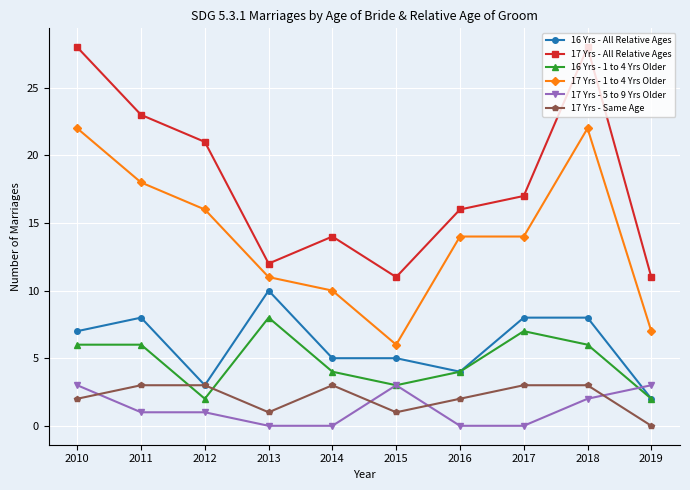

Is it true that 17 Yrs - All Relative Ages equals 25 at 2014?

False